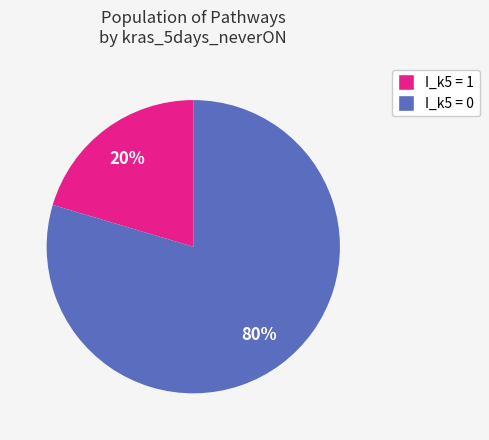

True or false: I_k5 = 1 accounts for 20% of the total.

True